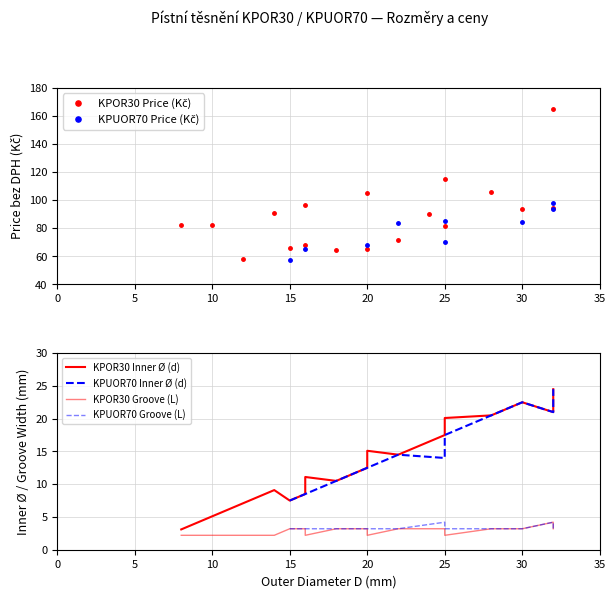

What is the value of the 2nd point from the left?

82.3